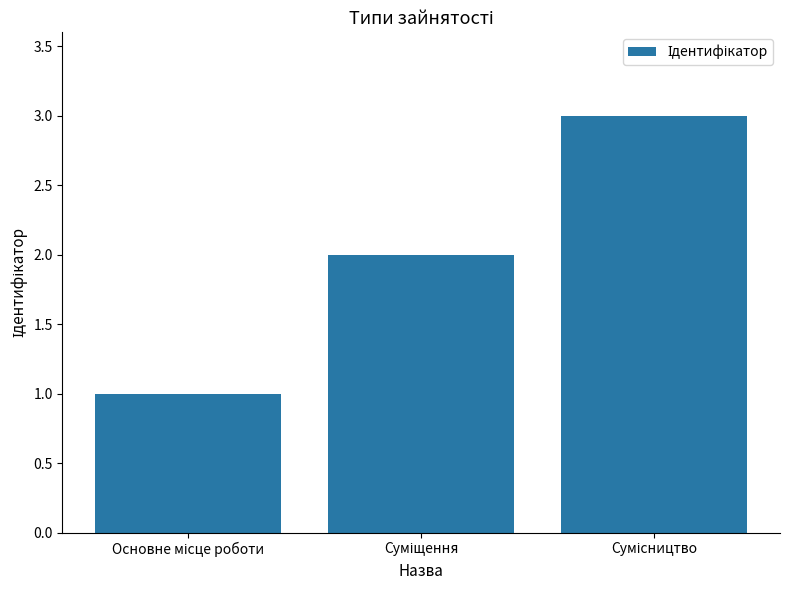

What is the sum of all values?

6